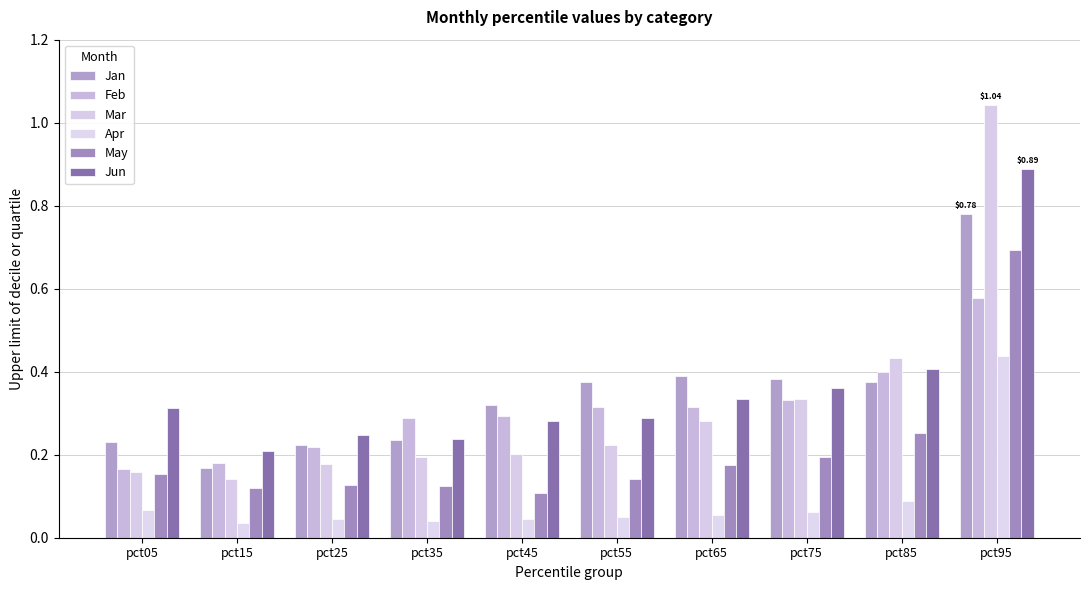

What is the value of the Jan bar at the 7th from the left?

0.4